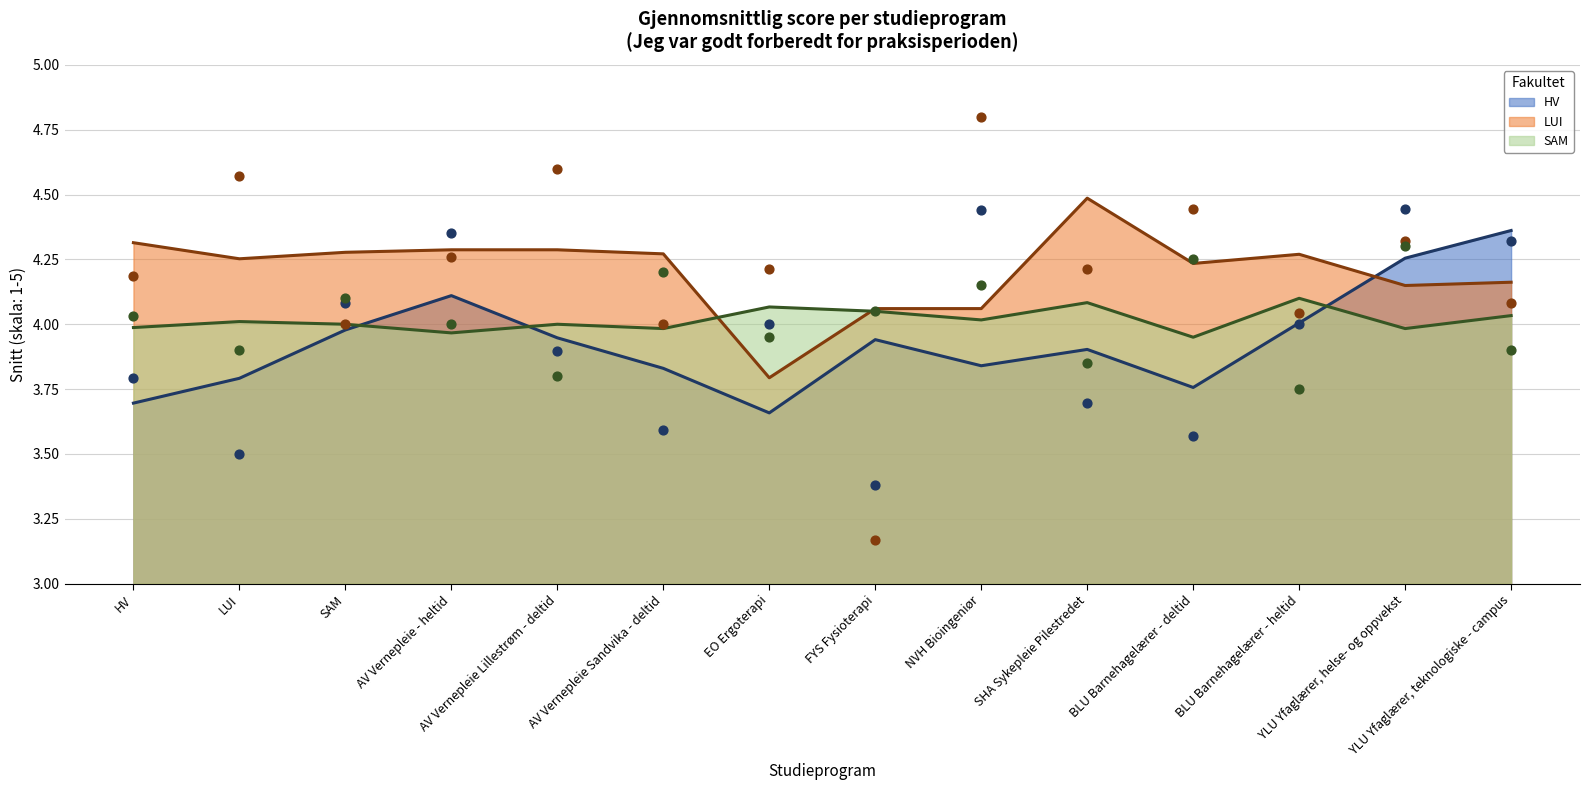

What are all the series names shown in the legend?

HV, LUI, SAM